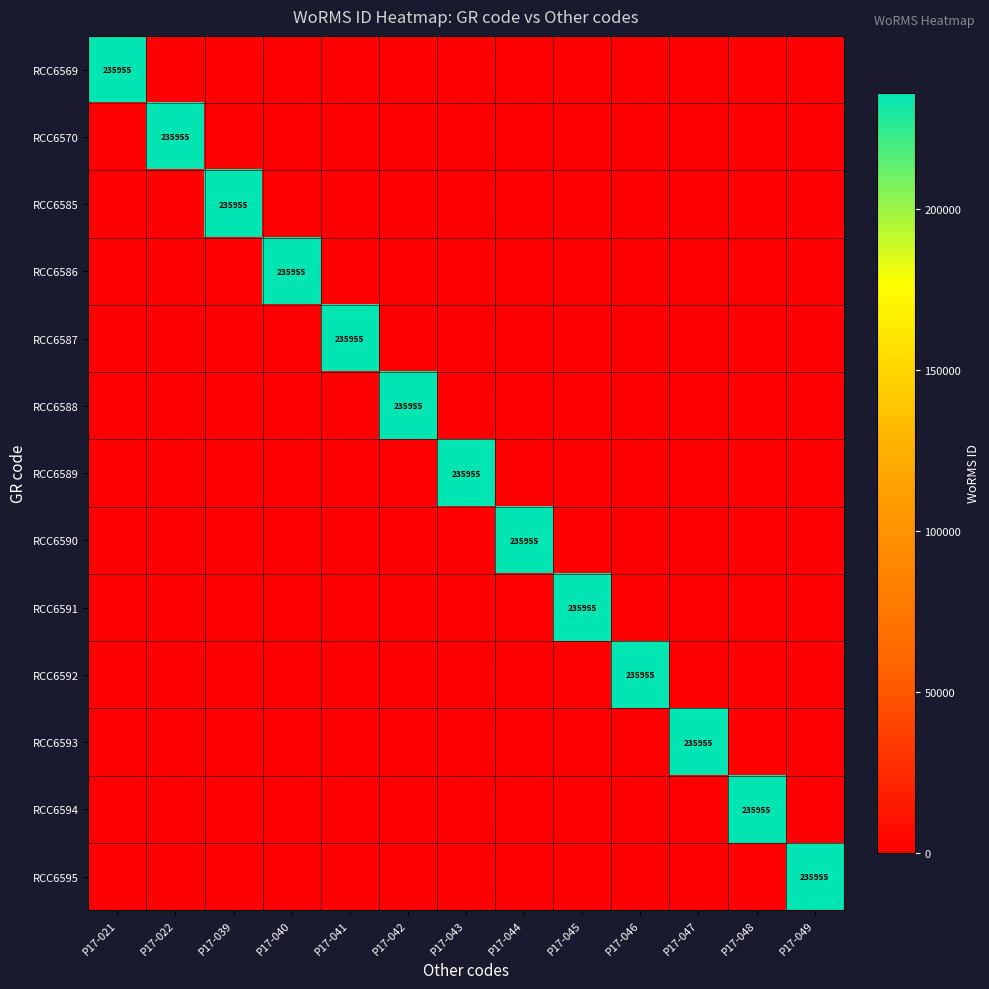

True or false: RCC6592 has a value of 374476 at P17-046.

False